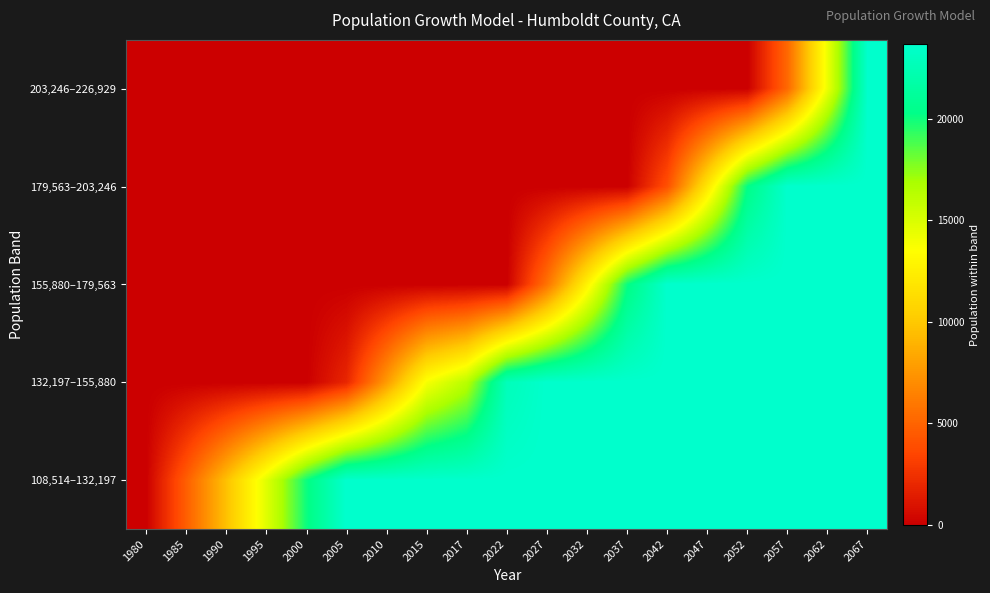

Reading right to left, list all the values displayed in this chart.

108,514–132,197: 2067=23683.1	2062=23683.1	2057=23683.1	2052=23683.1	2047=23683.1	2042=23683.1	2037=23683.1	2032=23683.1	2027=23683.1	2022=23683.1	2017=23683.1	2015=23683.1	2010=23683.1	2005=23683.1	2000=20056.7	1995=14719.3	1990=9603.4	1985=4699.9	1980=0.0
132,197–155,880: 2067=23683.1	2062=23683.1	2057=23683.1	2052=23683.1	2047=23683.1	2042=23683.1	2037=23683.1	2032=23683.1	2027=23683.1	2022=22743.1	2017=16311.0	2015=13813.5	2010=7752.1	2005=1942.3	2000=0.0	1995=0.0	1990=0.0	1985=0.0	1980=0.0
155,880–179,563: 2067=23683.1	2062=23683.1	2057=23683.1	2052=23683.1	2047=23683.1	2042=23683.1	2037=20076.7	2032=12772.1	2027=5770.7	2022=0.0	2017=0.0	2015=0.0	2010=0.0	2005=0.0	2000=0.0	1995=0.0	1990=0.0	1985=0.0	1980=0.0
179,563–203,246: 2067=23683.1	2062=23683.1	2057=23683.1	2052=20261.2	2047=11965.7	2042=4014.6	2037=0.0	2032=0.0	2027=0.0	2022=0.0	2017=0.0	2015=0.0	2010=0.0	2005=0.0	2000=0.0	1995=0.0	1990=0.0	1985=0.0	1980=0.0
203,246–226,929: 2067=23683.1	2062=14262.4	2057=5232.8	2052=0.0	2047=0.0	2042=0.0	2037=0.0	2032=0.0	2027=0.0	2022=0.0	2017=0.0	2015=0.0	2010=0.0	2005=0.0	2000=0.0	1995=0.0	1990=0.0	1985=0.0	1980=0.0